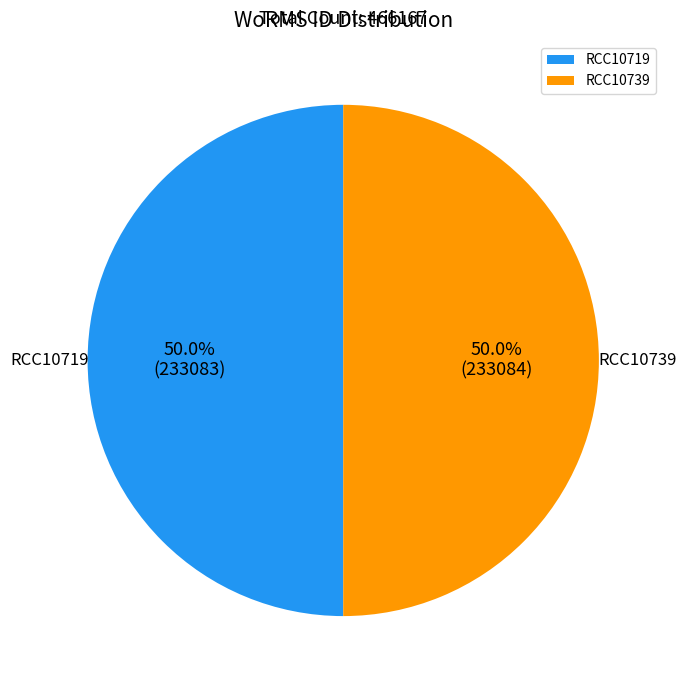

What is the ratio of the value at RCC10739 to the value at RCC10719?

1.0